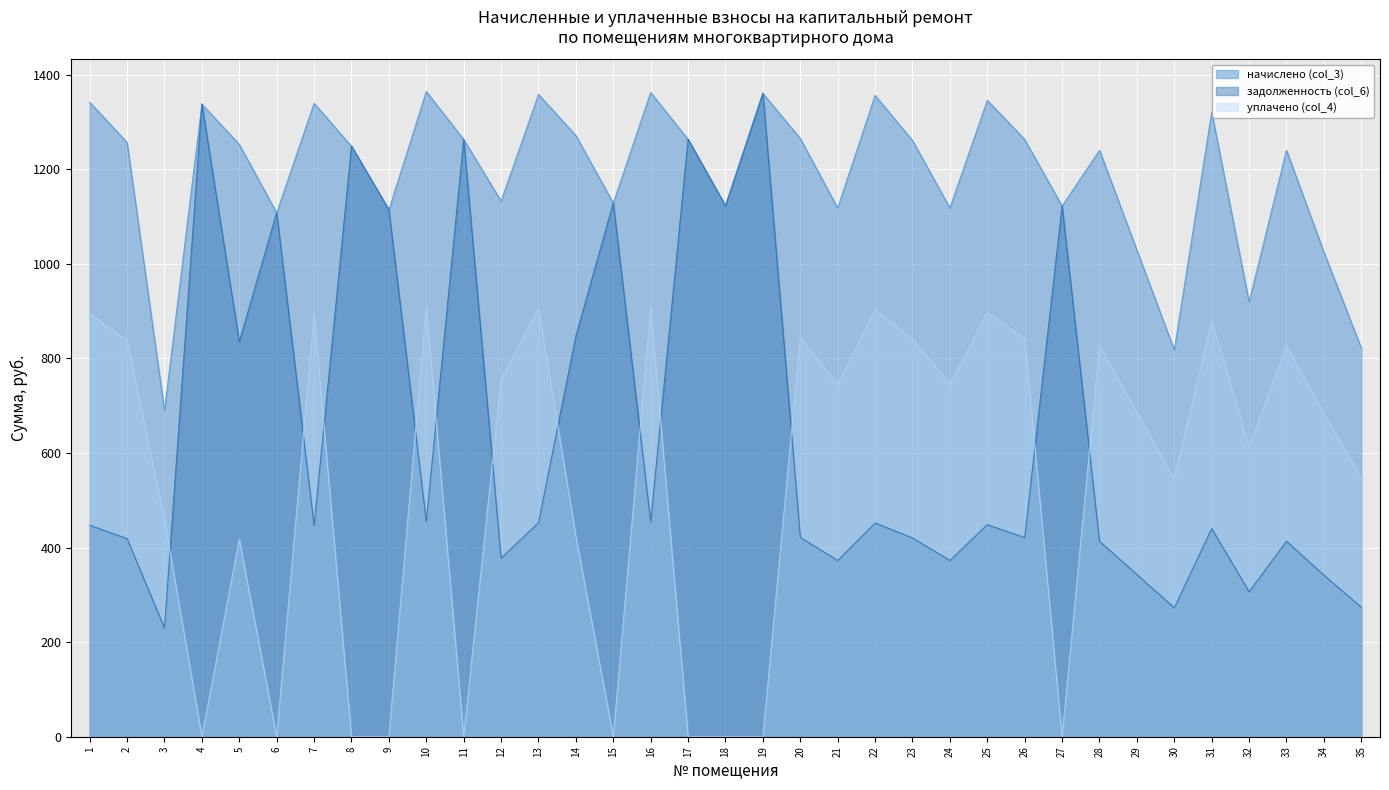

List the series in order of their peak value, lowest first.

уплачено (col_4), задолженность (col_6), начислено (col_3)